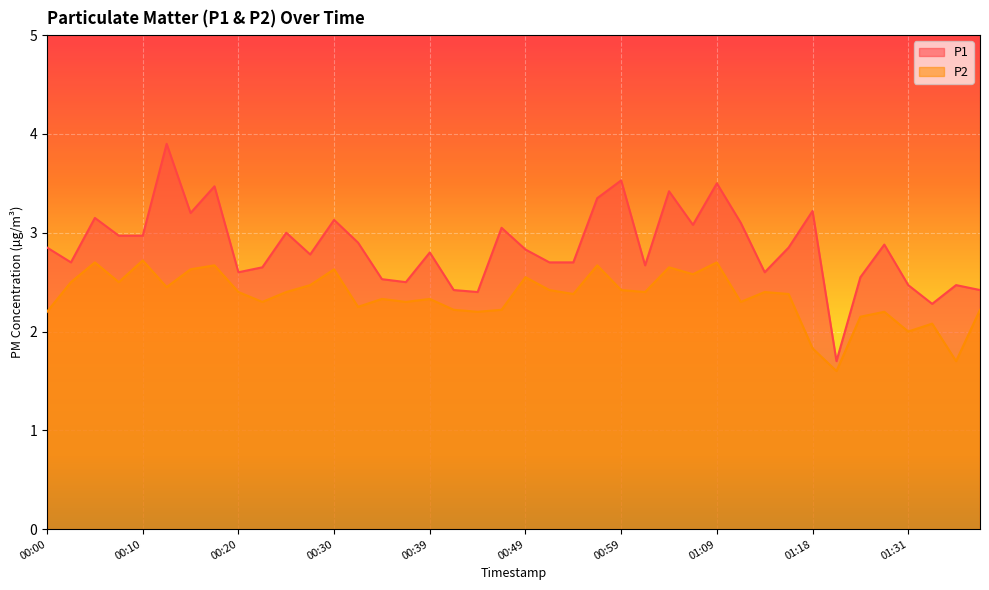

Rank the series by their average value, from lowest to highest.

P2, P1